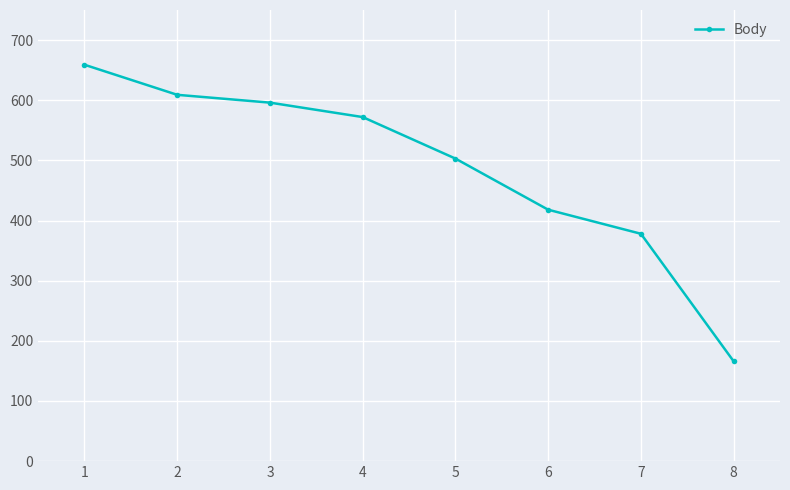

Between 3 and 5, which is larger?

3